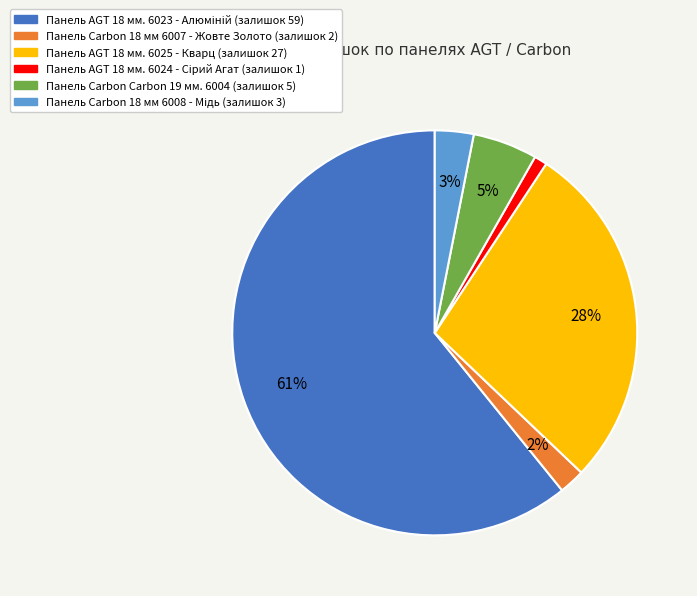

To the nearest percent, what is the difference between the Панель Carbon 18 мм 6007 - Жовте Золото and Панель AGT 18 мм. 6025 - Кварц slice percentages?

26%